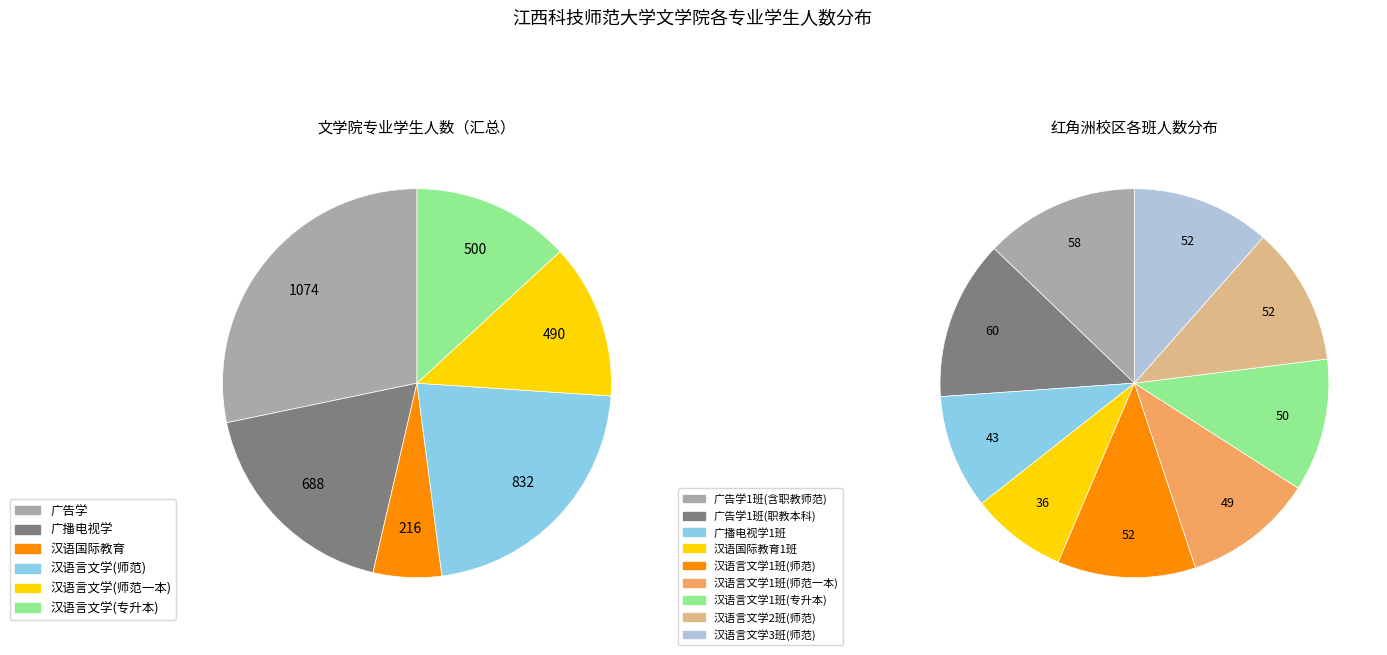

Which slice is the largest?

1